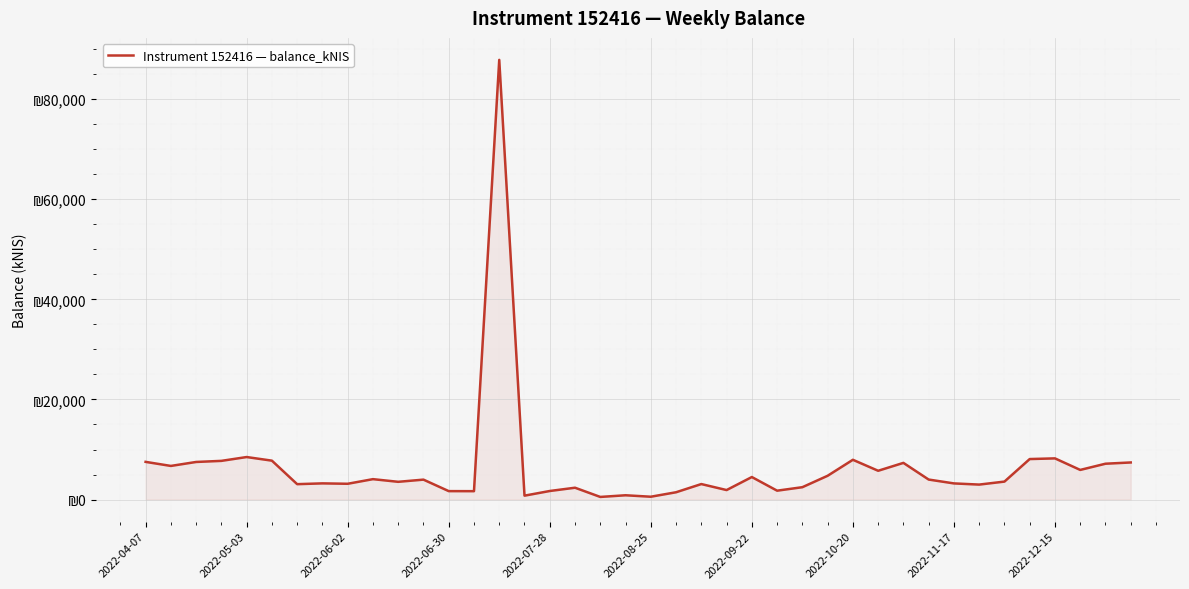

Does the chart display data point markers on the line(s)?

No